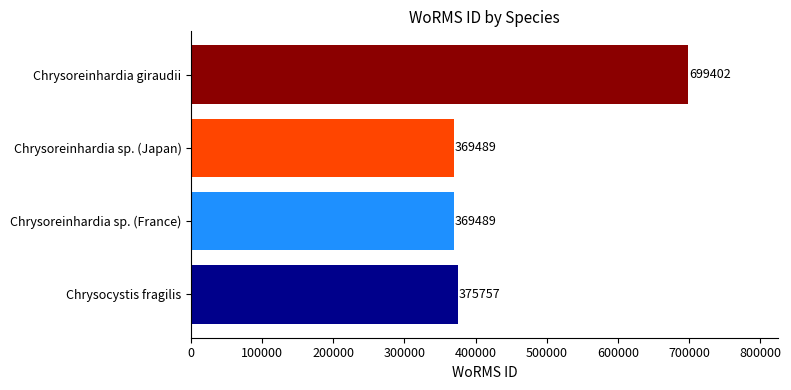

Are the bars horizontal?

Yes